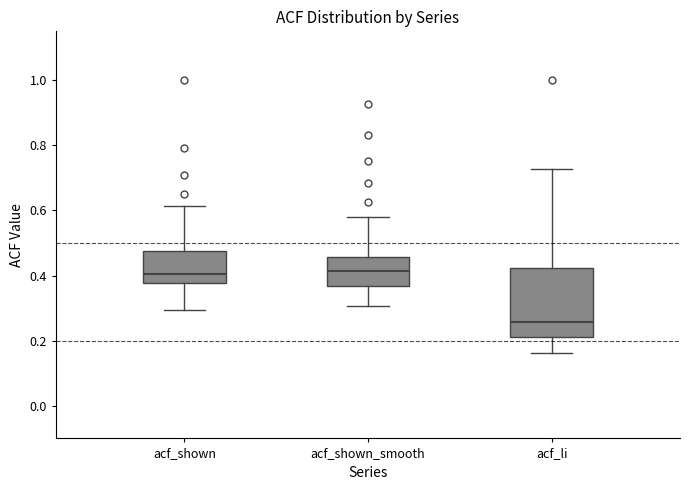

Reading left to right, read every box against the y-axis: the position of its median line, the range the box covers, and the ends of its whiskers. The values are not printed on the chart, so give them approximately, as read against the axis.

acf_shown: median 0.40, box 0.38 to 0.48, whiskers 0.30 to 0.62
acf_shown_smooth: median 0.42, box 0.36 to 0.46, whiskers 0.30 to 0.58
acf_li: median 0.26, box 0.22 to 0.42, whiskers 0.16 to 0.72